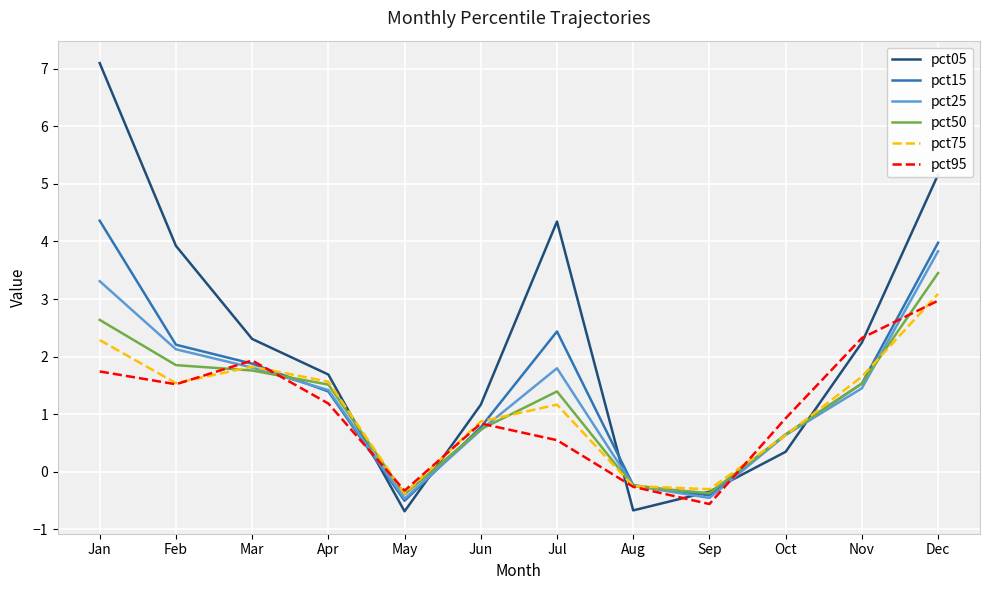

The value of pct25 at Jun is 0.3. True or false?

False